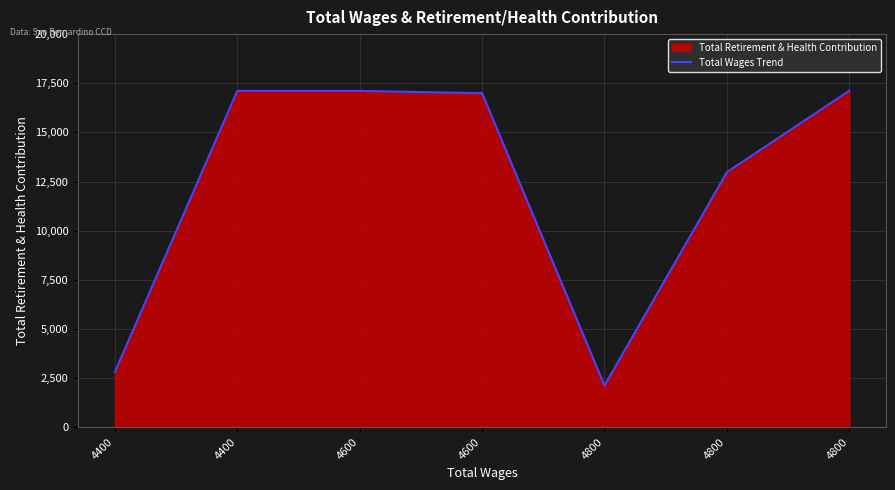

List the labels in order of value, smallest first.

4800, 4400, 4800, 4600, 4400, 4600, 4800